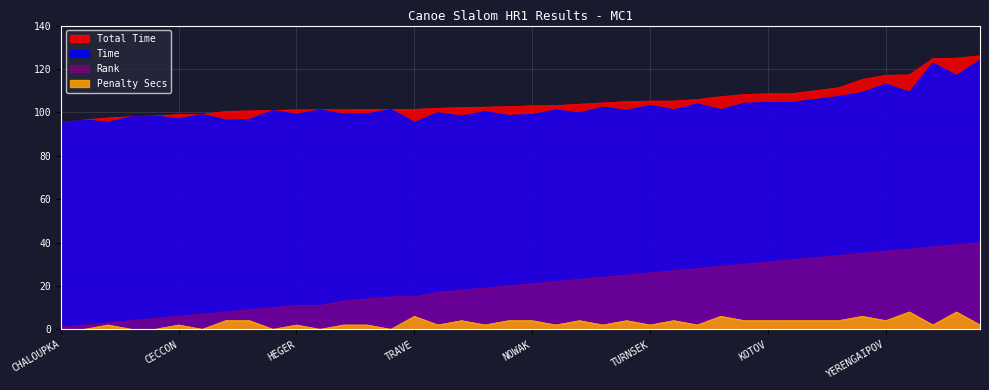

What position from the left is YERENGAIPOV?

36